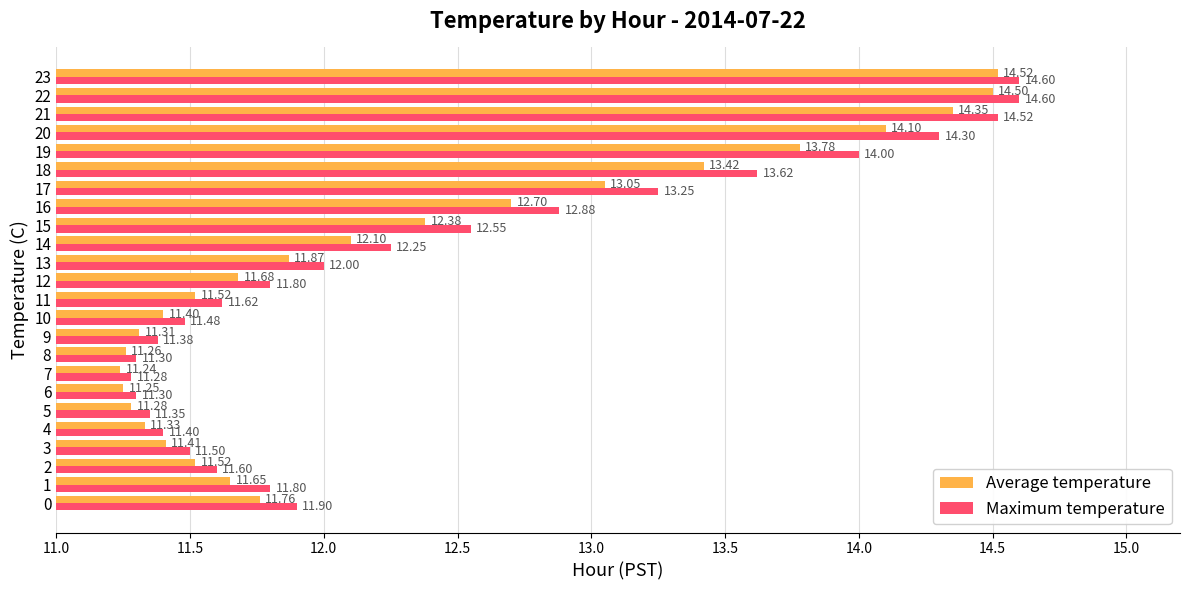

What is the minimum value for Average temperature?

11.2